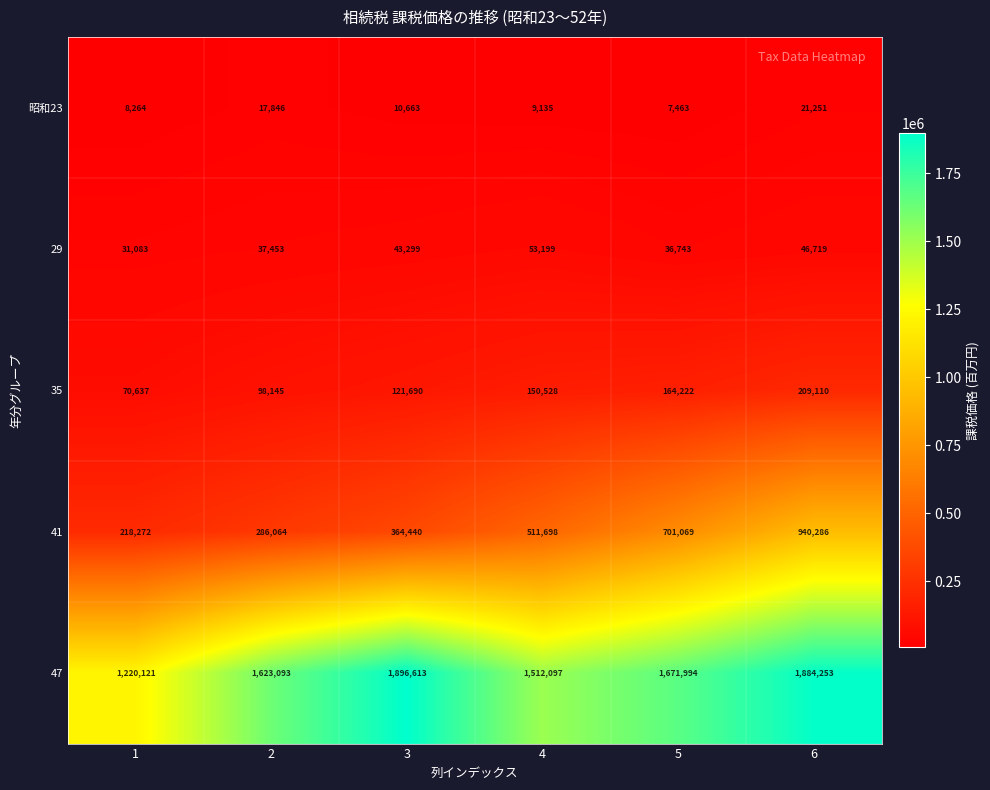

At how many categories does at least one series exceed 1013283?

6